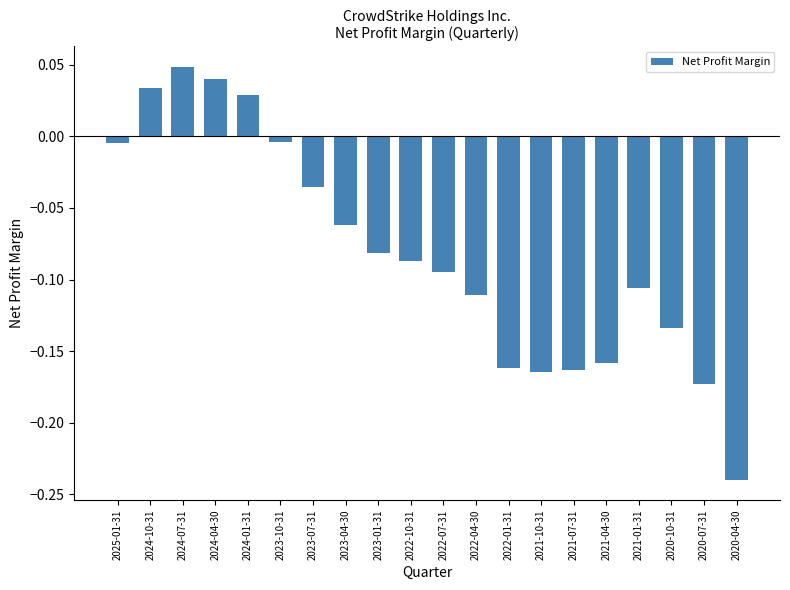

Is it true that the value at 2021-01-31 is -0.2?

False